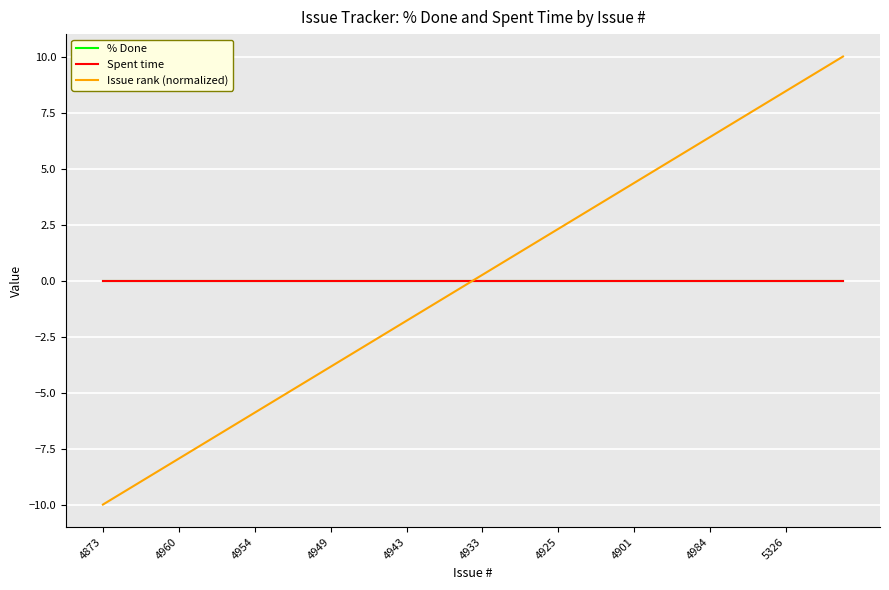

What is the label of the 22nd point from the left?

21